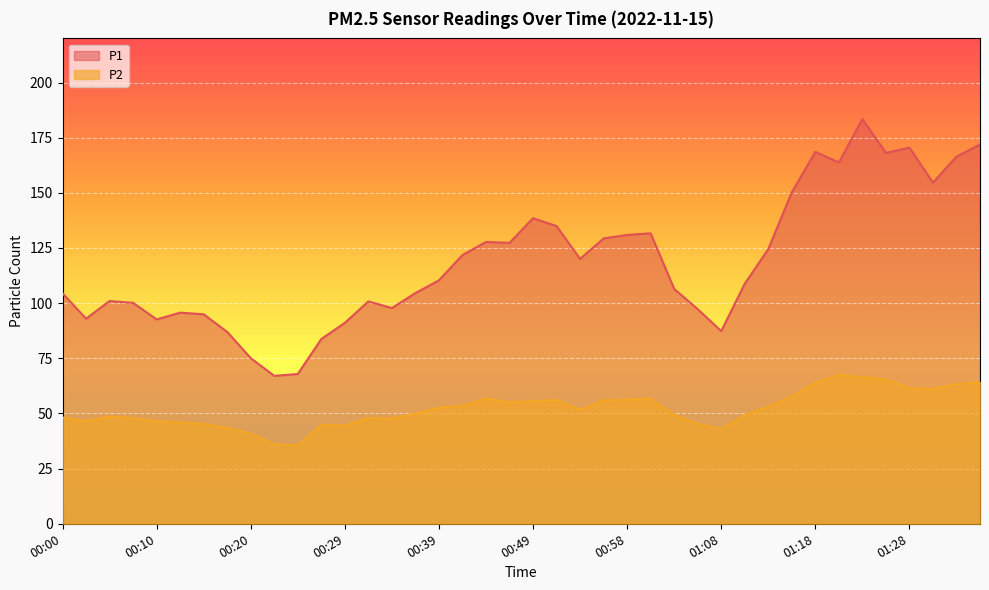

Reading left to right, extract all data points from this chart.

P1: 104.5	93.0	101.0	100.2	92.6	95.7	95.0	87.0	75.1	67.0	67.9	83.8	91.1	100.8	97.8	104.6	110.3	121.8	127.8	127.3	138.5	134.9	120.1	129.3	130.9	131.7	106.5	97.3	87.3	108.8	124.5	150.2	168.6	163.8	183.4	168.1	170.5	154.7	166.4	171.9
P2: 48.1	46.6	48.6	47.9	46.5	46.0	45.2	43.5	40.8	36.1	35.5	44.9	44.5	48.0	47.8	49.9	52.6	53.4	56.7	55.2	55.5	56.1	51.6	56.0	56.3	56.8	49.3	45.3	42.9	49.3	53.1	57.7	63.9	67.5	66.5	65.5	61.6	61.1	63.3	64.2